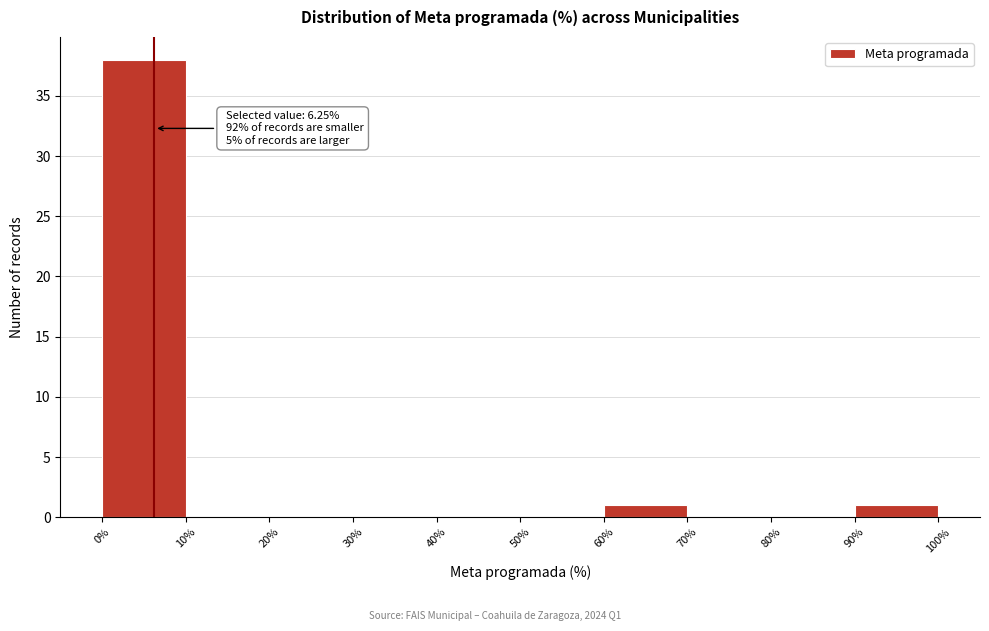

Over which range of the x-axis is the bar tallest?

0% to 10%